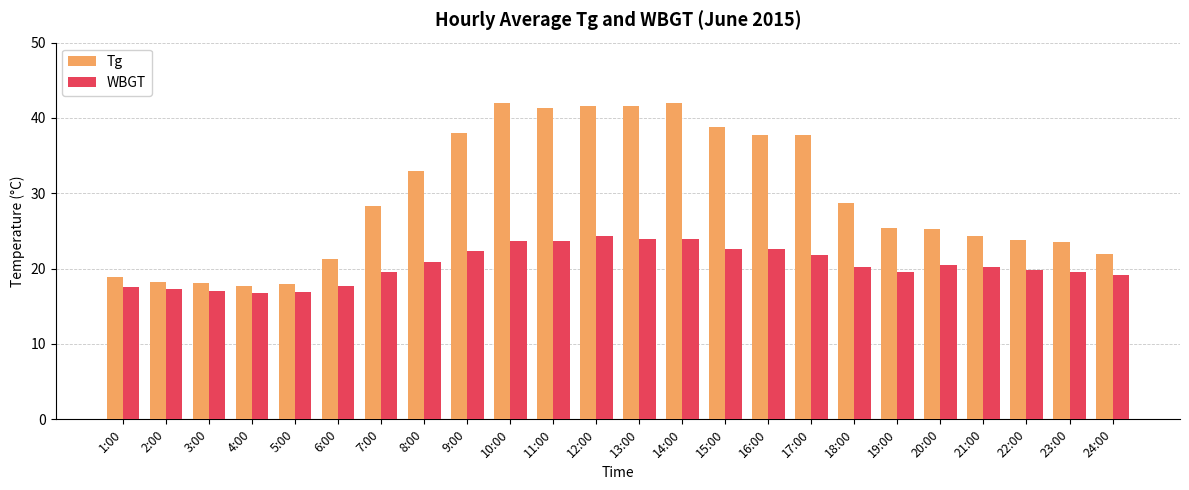

Is the value of Tg at 13:00 greater than the value of WBGT at 18:00?

Yes